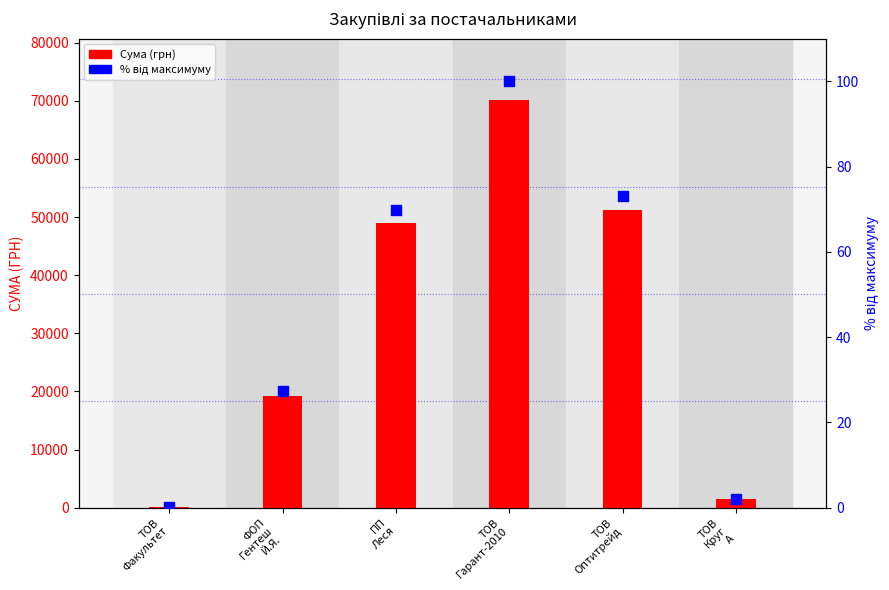

Which series reaches the minimum Y coordinate?

Відсоток від макс.